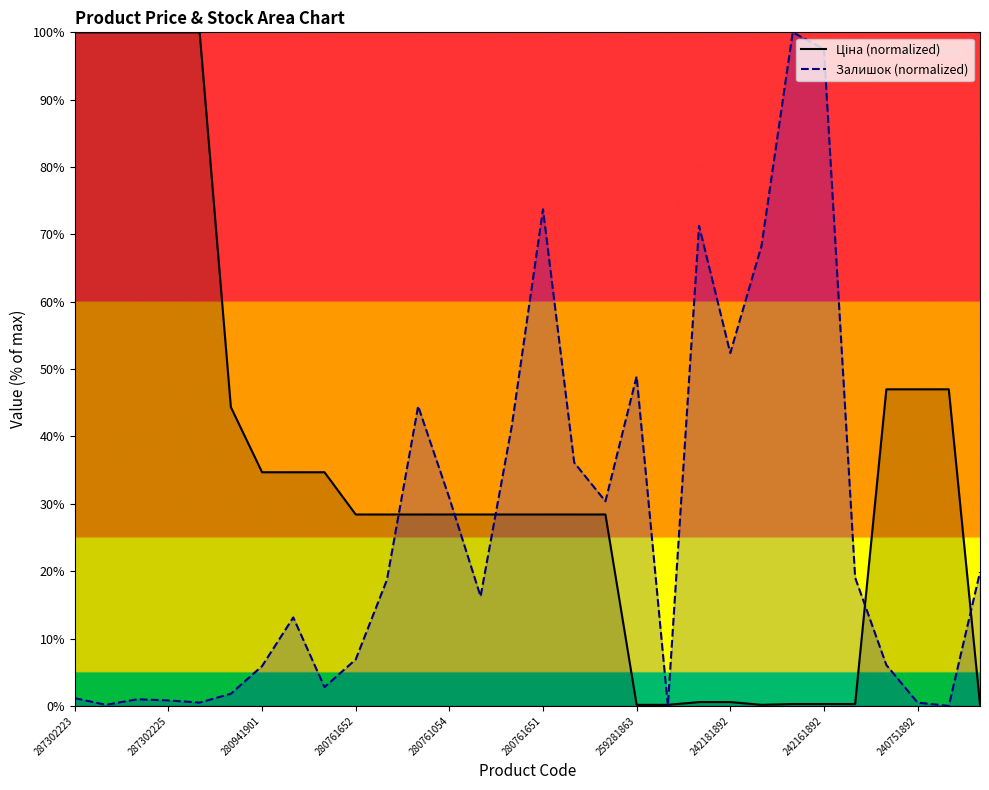

What is the difference between the maximum and minimum values in the Залишок (normalized) series?

100.0